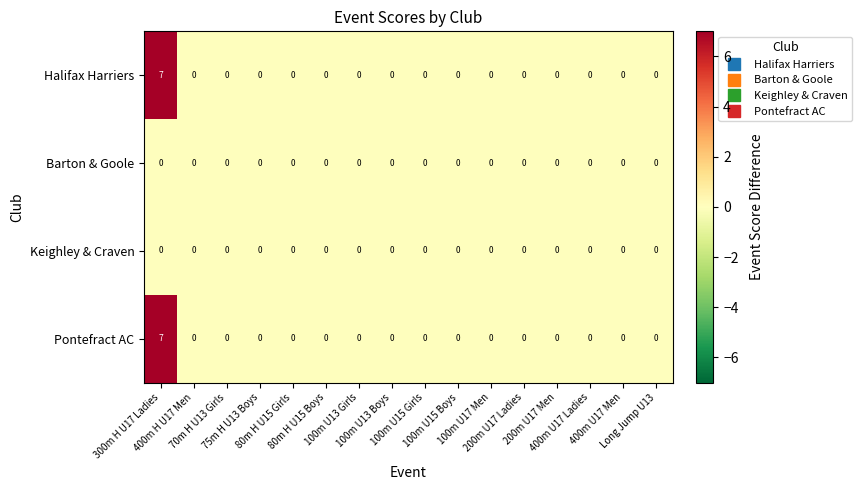

What is the greatest value displayed?

7